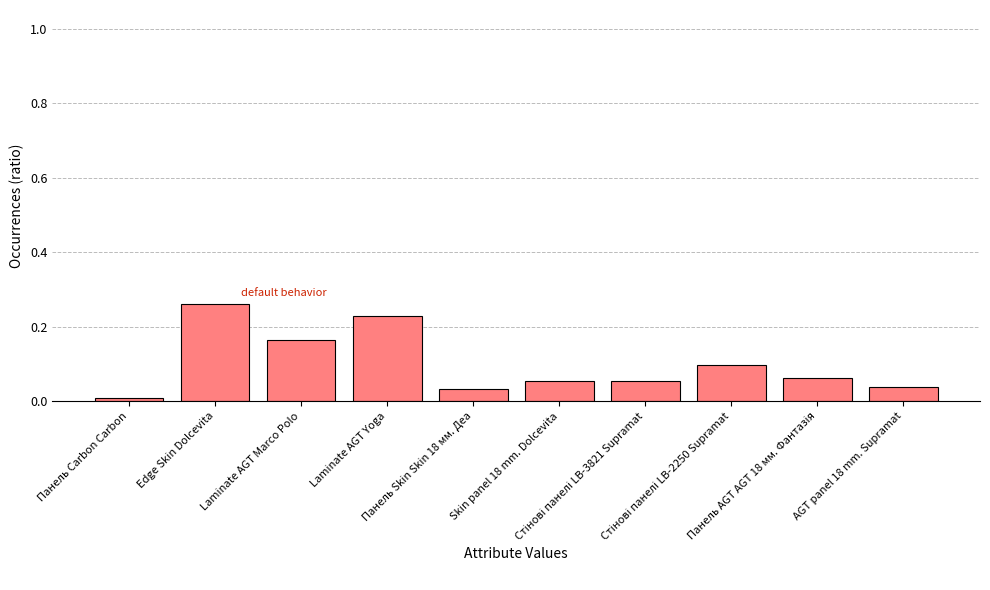

How many data points does each series have?

10